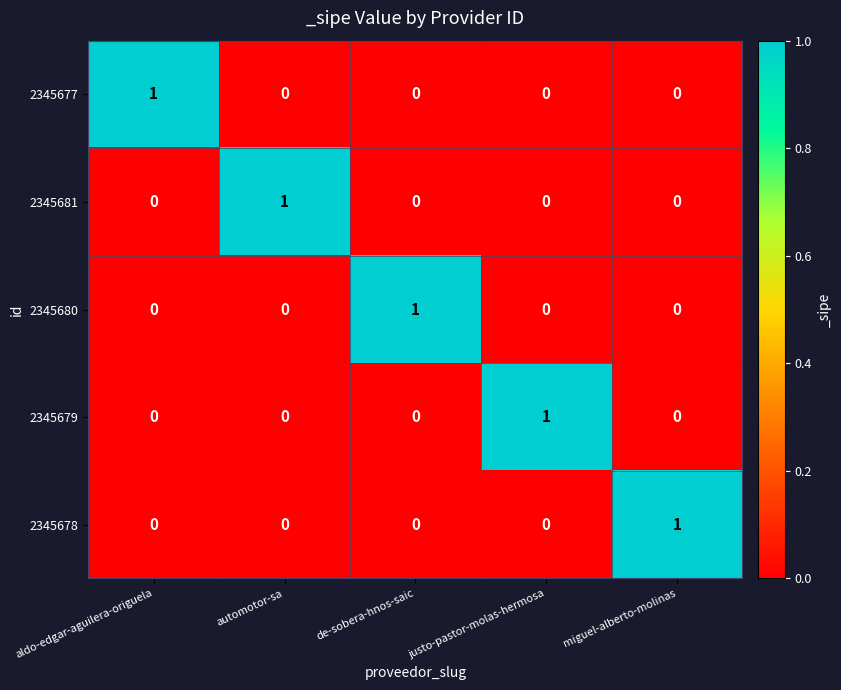

How many 2345680 values are between 0 and 1?

5